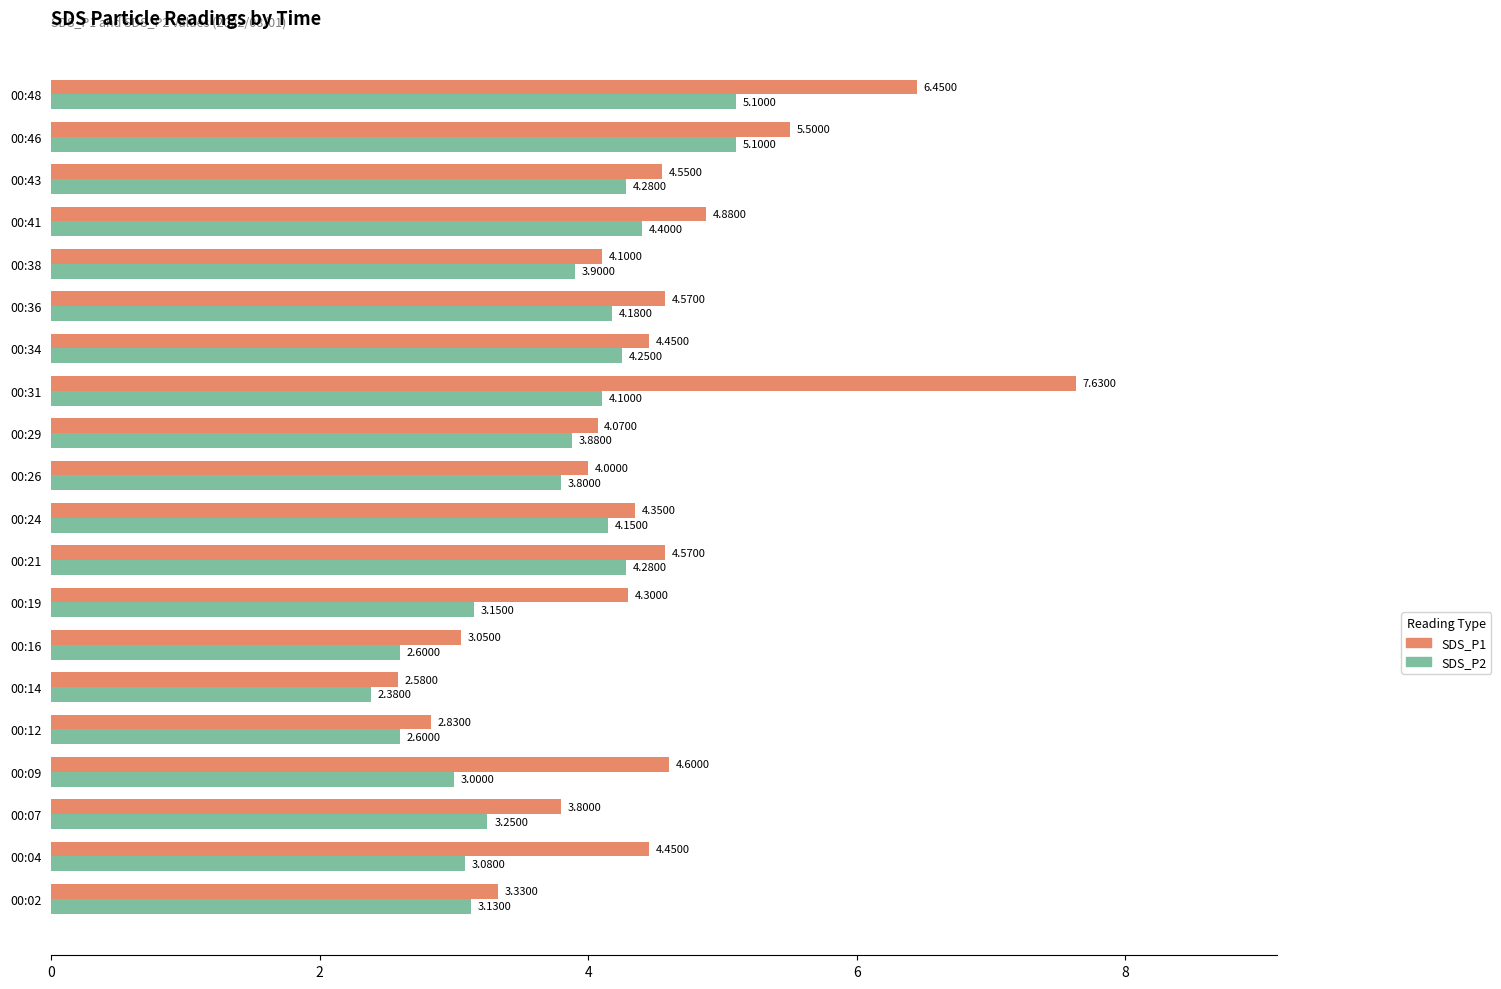

How many values in the SDS_P1 series are below 4?

5